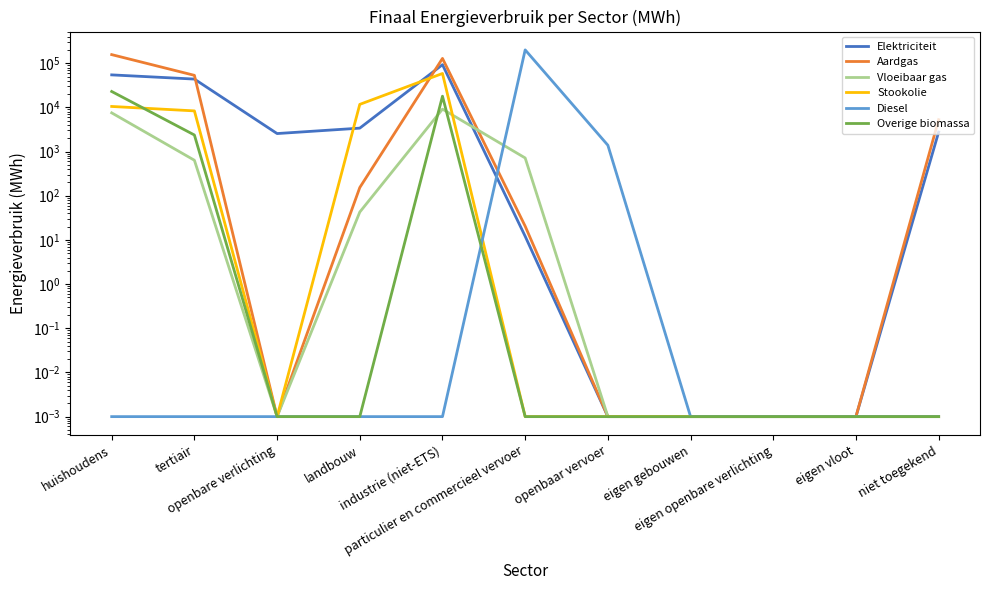

After their last crossing, which series has the higher values: Overige biomassa or Diesel?

Diesel